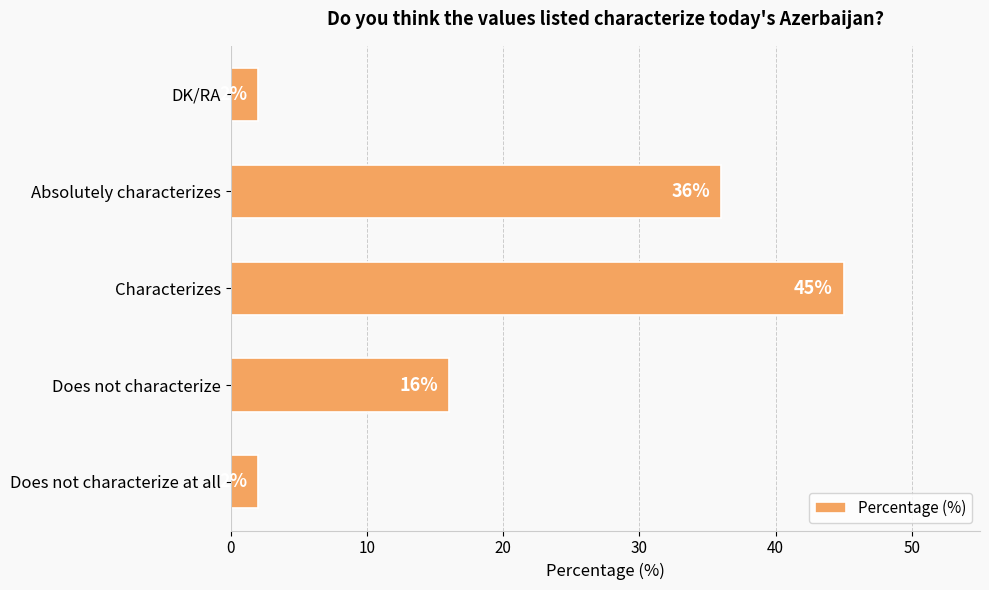

Which has a higher value, Characterizes or DK/RA?

Characterizes